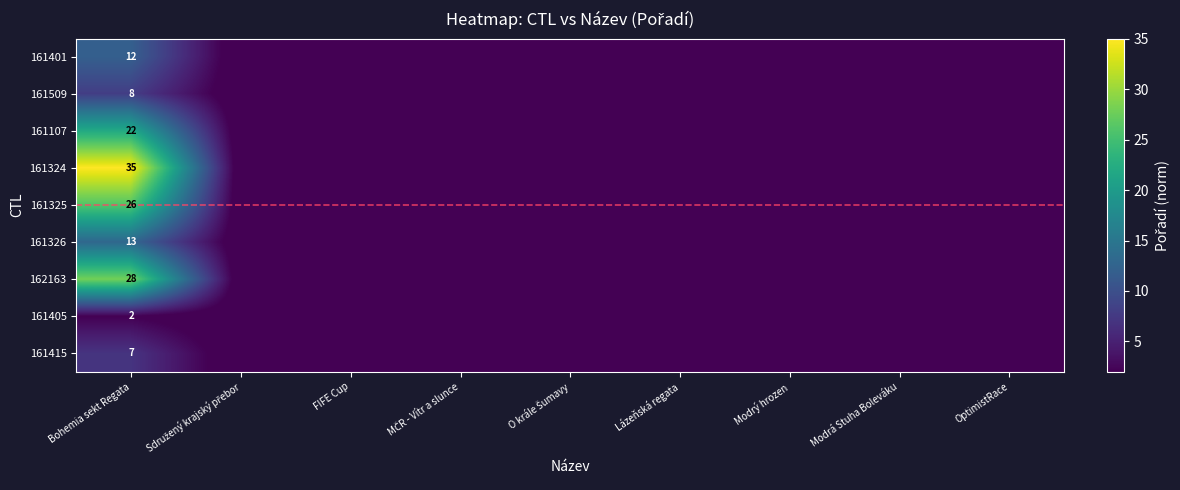

The 161107 series shows 22 at Bohemia sekt Regata. True or false?

True